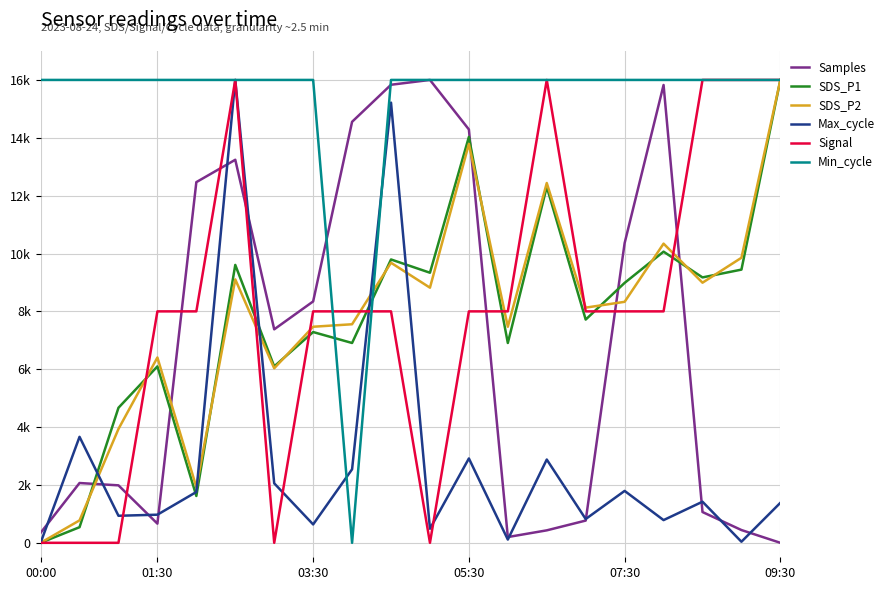

What are all the series names shown in the legend?

Samples, SDS_P1, SDS_P2, Max_cycle, Signal, Min_cycle